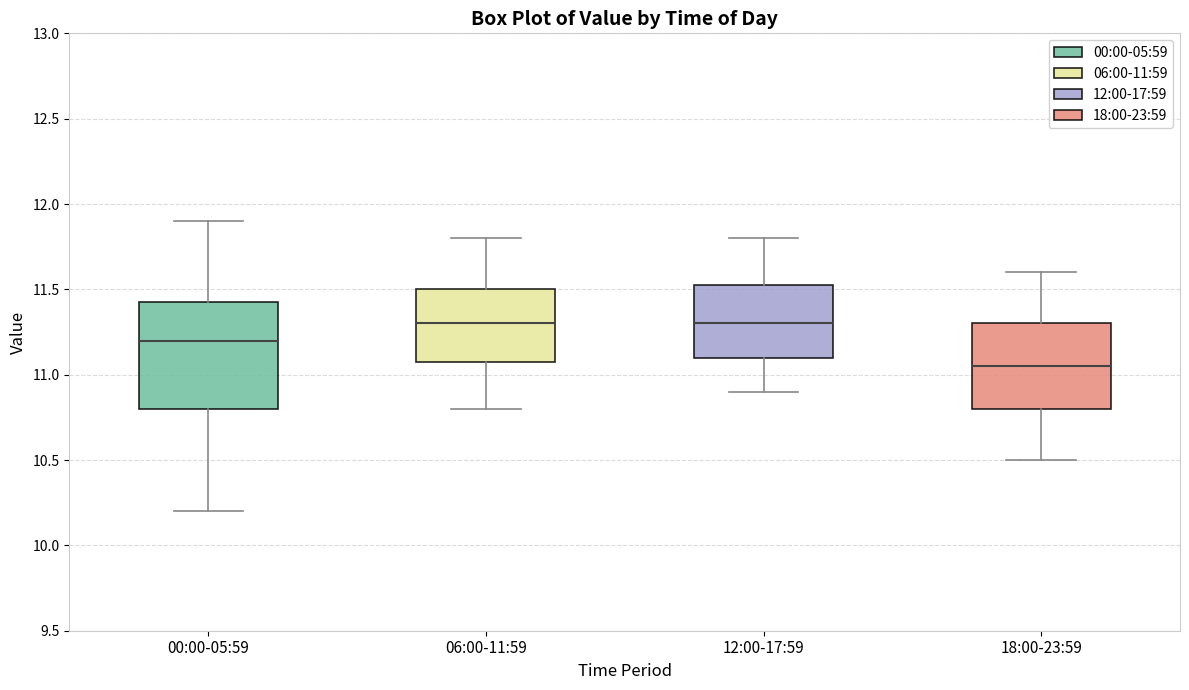

Comparing the boxes themselves (not the whiskers), which one is the tallest?

00:00-05:59